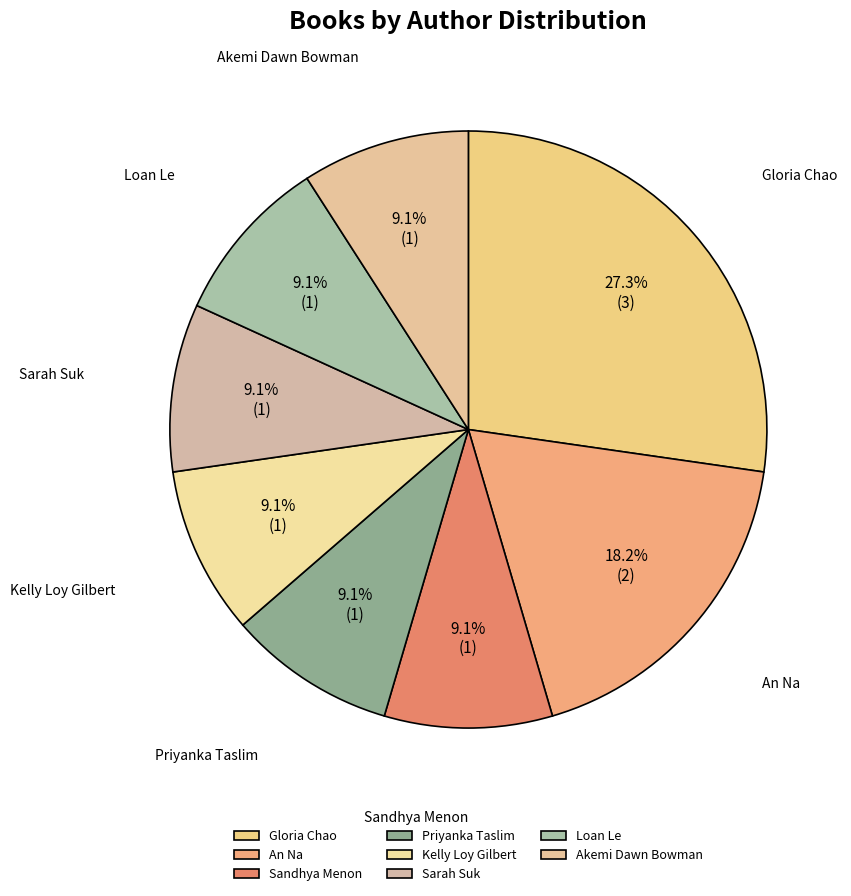

What is the ratio of the value at Kelly Loy Gilbert to the value at Akemi Dawn Bowman?

1.0